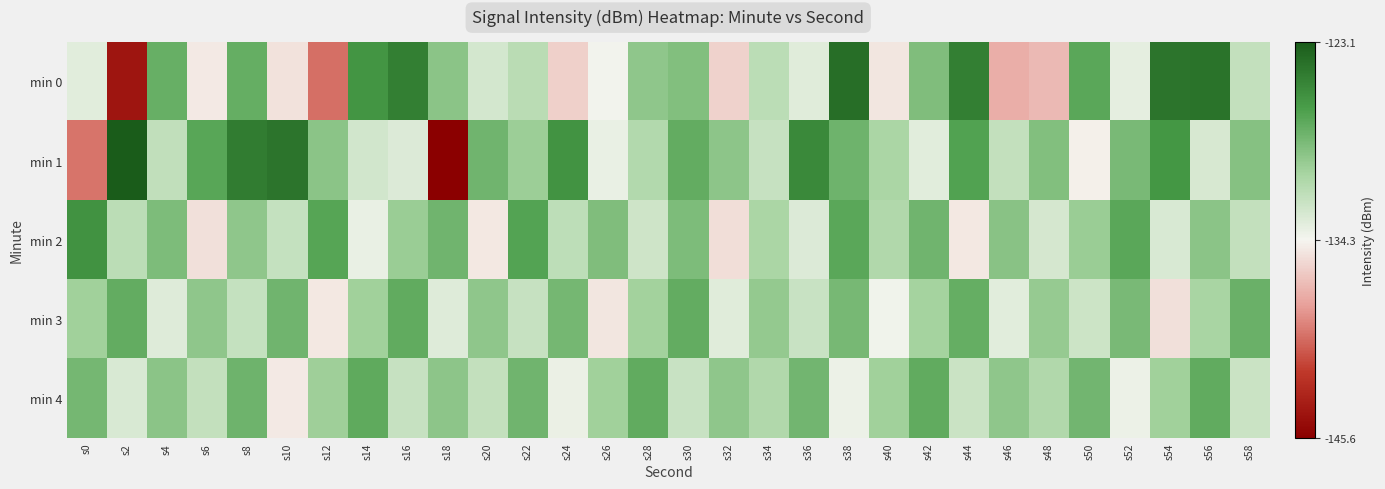

Reading left to right, list all the values displayed in this chart.

min 0: s0=-133.5	s2=-144.1	s4=-128.0	s6=-134.8	s8=-128.0	s10=-135.2	s12=-139.9	s14=-126.4	s16=-125.2	s18=-129.5	s20=-132.8	s22=-131.5	s24=-136.0	s26=-134.2	s28=-129.7	s30=-129.2	s32=-135.9	s34=-131.5	s36=-133.3	s38=-124.2	s40=-135.0	s42=-129.0	s44=-125.2	s46=-137.4	s48=-136.9	s50=-127.5	s52=-133.6	s54=-124.6	s56=-124.5	s58=-132.0
min 1: s0=-139.7	s2=-123.1	s4=-131.8	s6=-127.4	s8=-125.0	s10=-124.6	s12=-129.4	s14=-132.7	s16=-133.2	s18=-145.6	s20=-128.4	s22=-130.2	s24=-126.3	s26=-133.8	s28=-131.1	s30=-127.9	s32=-129.6	s34=-132.1	s36=-125.7	s38=-128.3	s40=-130.8	s42=-133.4	s44=-127.2	s46=-131.9	s48=-129.1	s50=-134.6	s52=-128.8	s54=-126.5	s56=-132.9	s58=-129.3
min 2: s0=-126.2	s2=-131.6	s4=-128.9	s6=-135.2	s8=-129.7	s10=-132.0	s12=-127.3	s14=-133.8	s16=-130.1	s18=-128.5	s20=-134.9	s22=-127.2	s24=-131.7	s26=-129.0	s28=-132.5	s30=-128.9	s32=-135.3	s34=-130.8	s36=-133.1	s38=-127.6	s40=-131.0	s42=-128.5	s44=-134.9	s46=-129.3	s48=-132.8	s50=-130.1	s52=-127.6	s54=-133.0	s56=-129.5	s58=-131.9
min 3: s0=-130.3	s2=-127.9	s4=-133.2	s6=-129.7	s8=-132.0	s10=-128.5	s12=-134.9	s14=-130.3	s16=-127.8	s18=-133.2	s20=-129.7	s22=-132.1	s24=-128.6	s26=-135.0	s28=-130.5	s30=-127.9	s32=-133.3	s34=-129.8	s36=-132.2	s38=-128.7	s40=-134.1	s42=-130.6	s44=-128.0	s46=-133.5	s48=-129.9	s50=-132.3	s52=-128.8	s54=-135.2	s56=-130.7	s58=-128.1
min 4: s0=-128.6	s2=-133.0	s4=-129.5	s6=-131.9	s8=-128.3	s10=-134.8	s12=-130.2	s14=-127.7	s16=-132.1	s18=-129.6	s20=-131.9	s22=-128.5	s24=-133.9	s26=-130.3	s28=-127.8	s30=-132.2	s32=-129.7	s34=-131.0	s36=-128.5	s38=-133.9	s40=-130.4	s42=-127.8	s44=-132.2	s46=-129.7	s48=-131.0	s50=-128.5	s52=-133.9	s54=-130.4	s56=-127.8	s58=-132.3